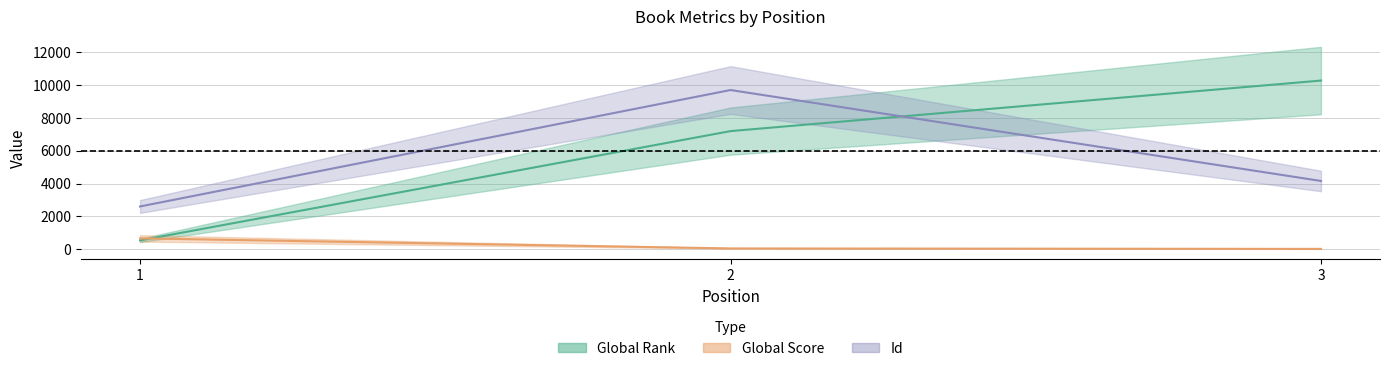

What is the value of the Global Rank point at the 1st from the left?

533